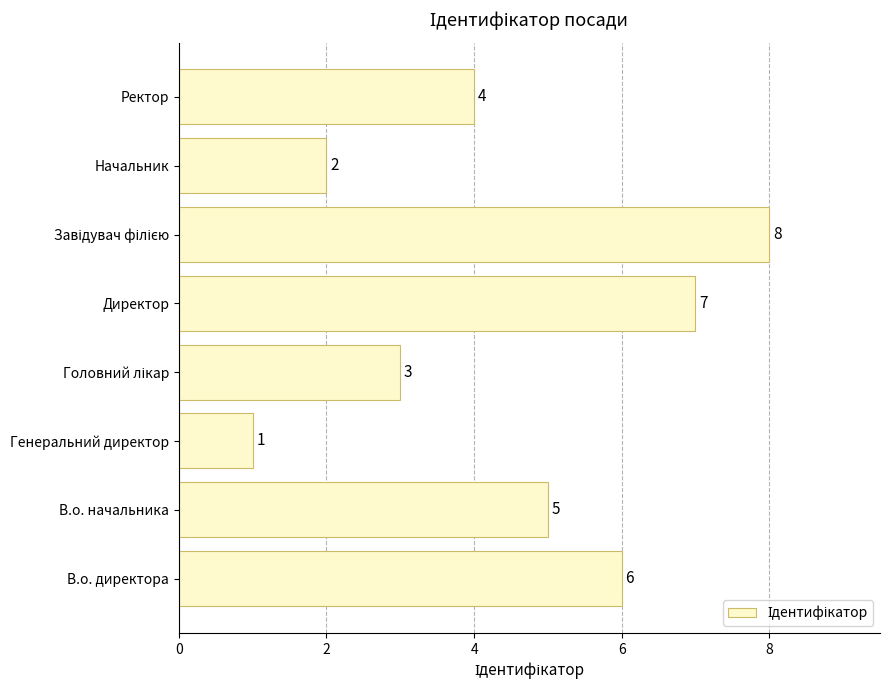

What is the difference between the second highest and second lowest values?

5